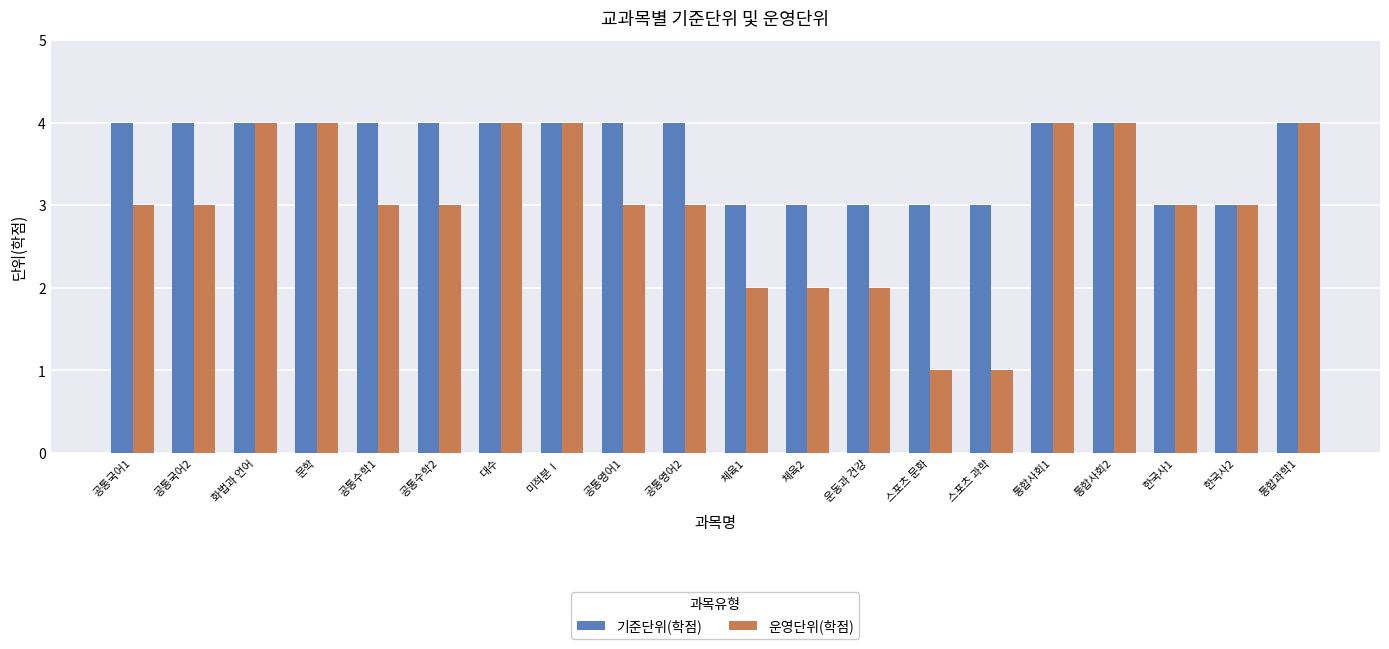

How many groups of bars are there?

20